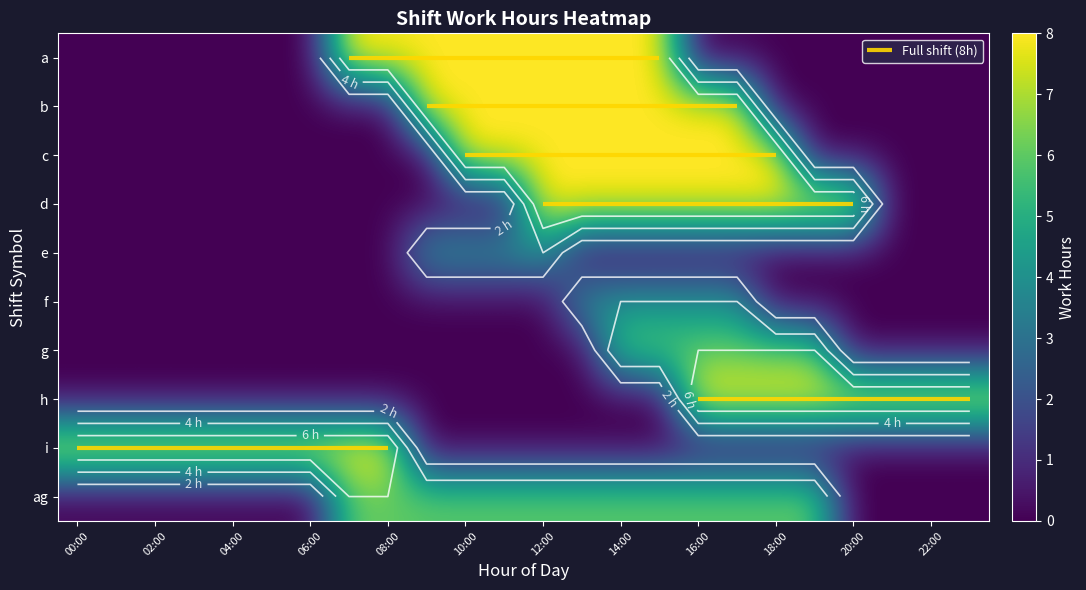

What is the total value across all series at 21?

8